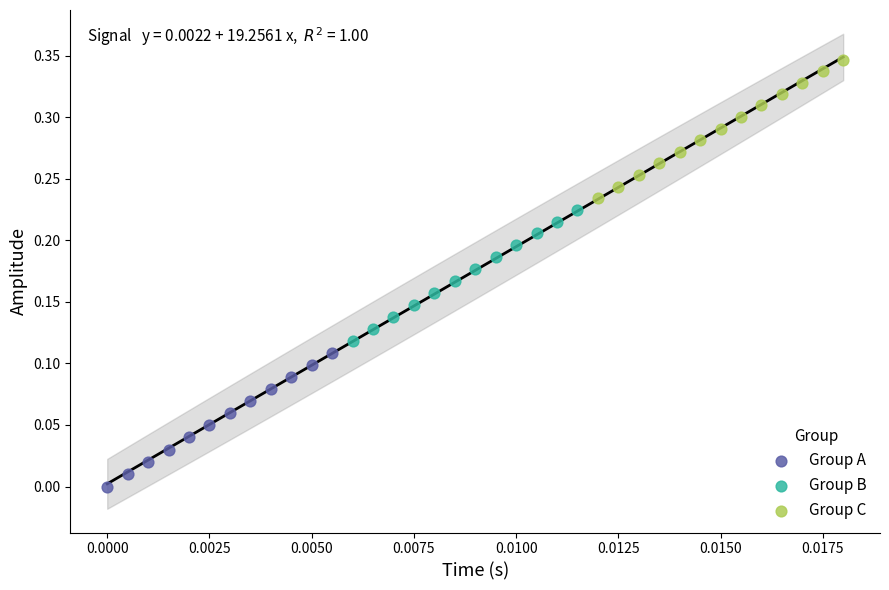

Which series has the widest spread of Y values?

Group C